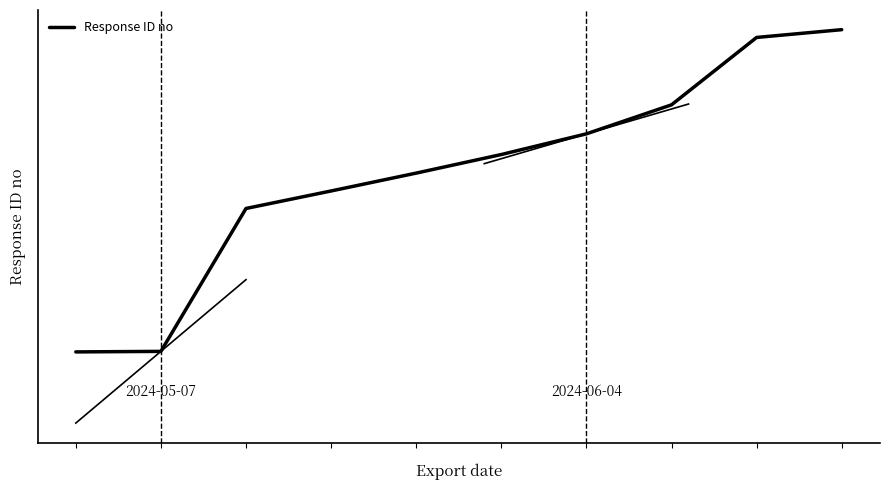

What is the difference between the maximum and minimum values?

1822